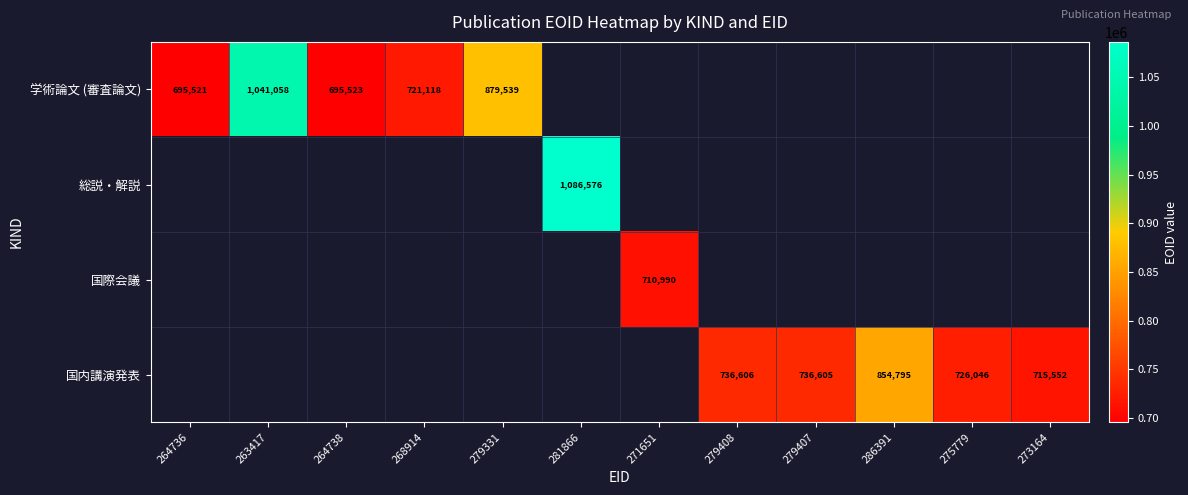

The 国内講演発表 series shows 736605 at 279407. True or false?

True